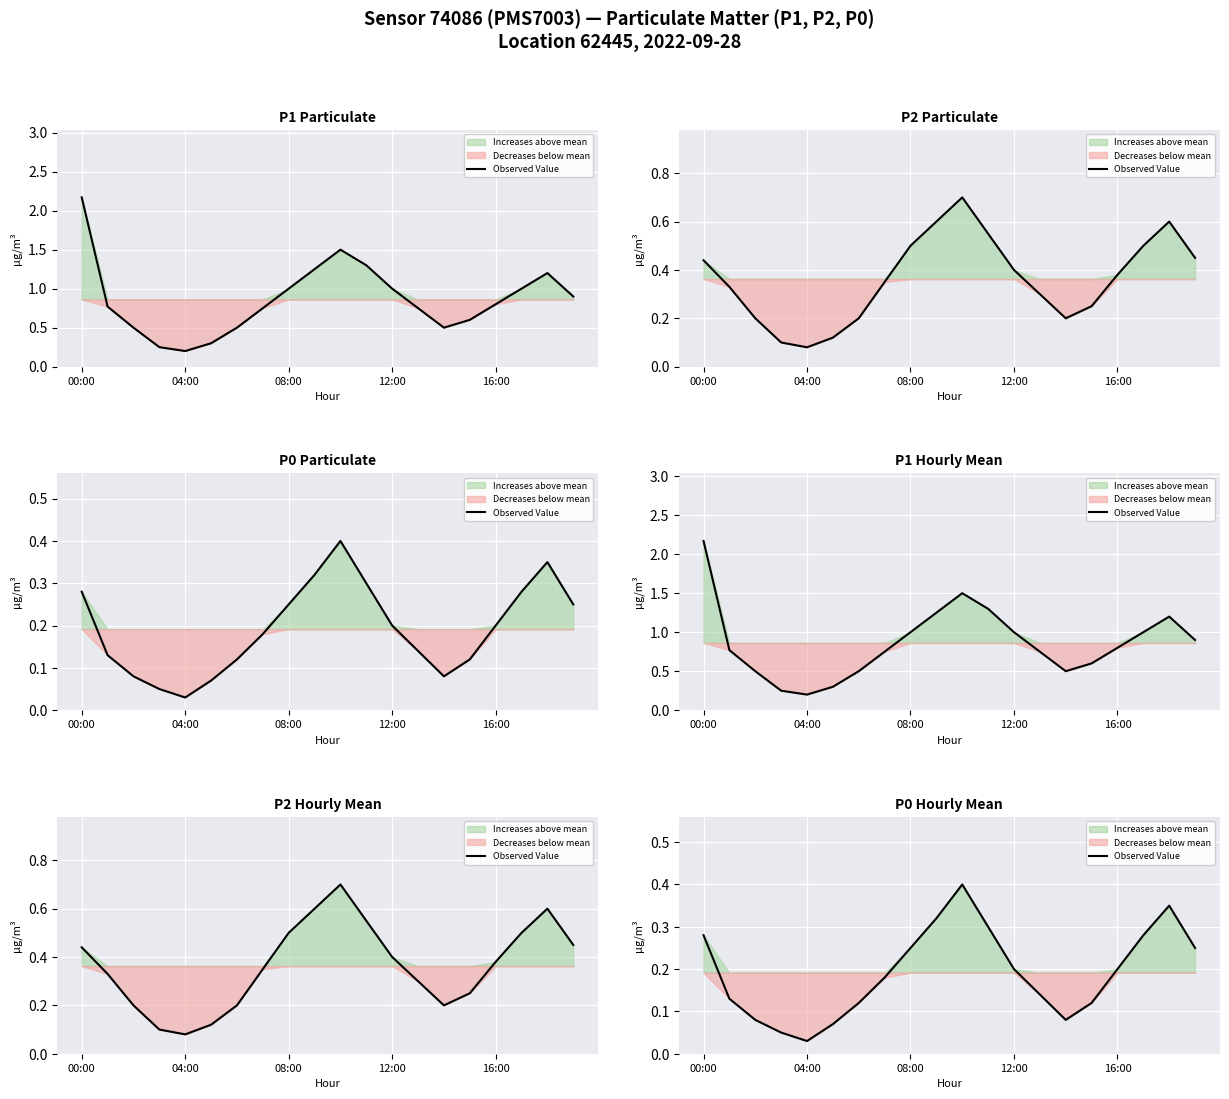

Between 12:00 and 00:00, which is larger?

00:00